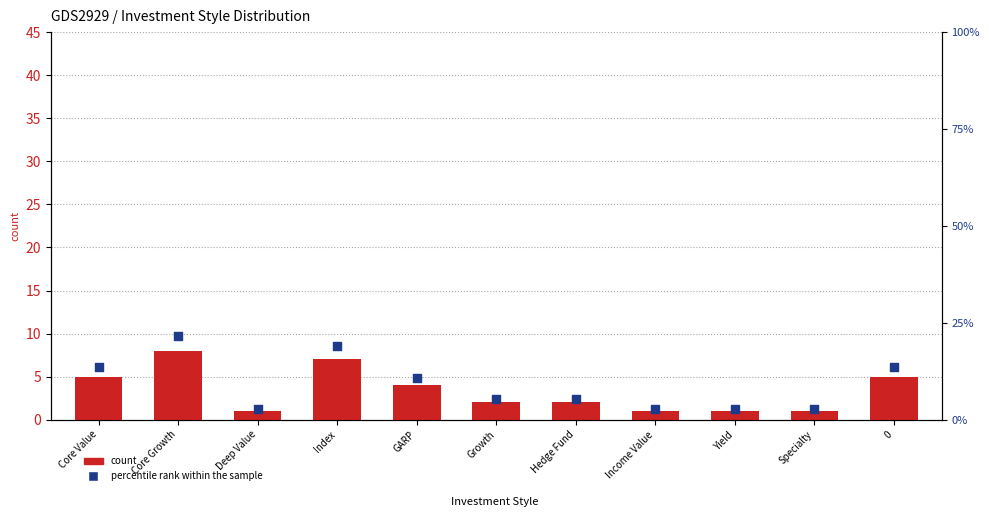

Which series has the largest Y range (max minus min)?

percentile rank within the sample